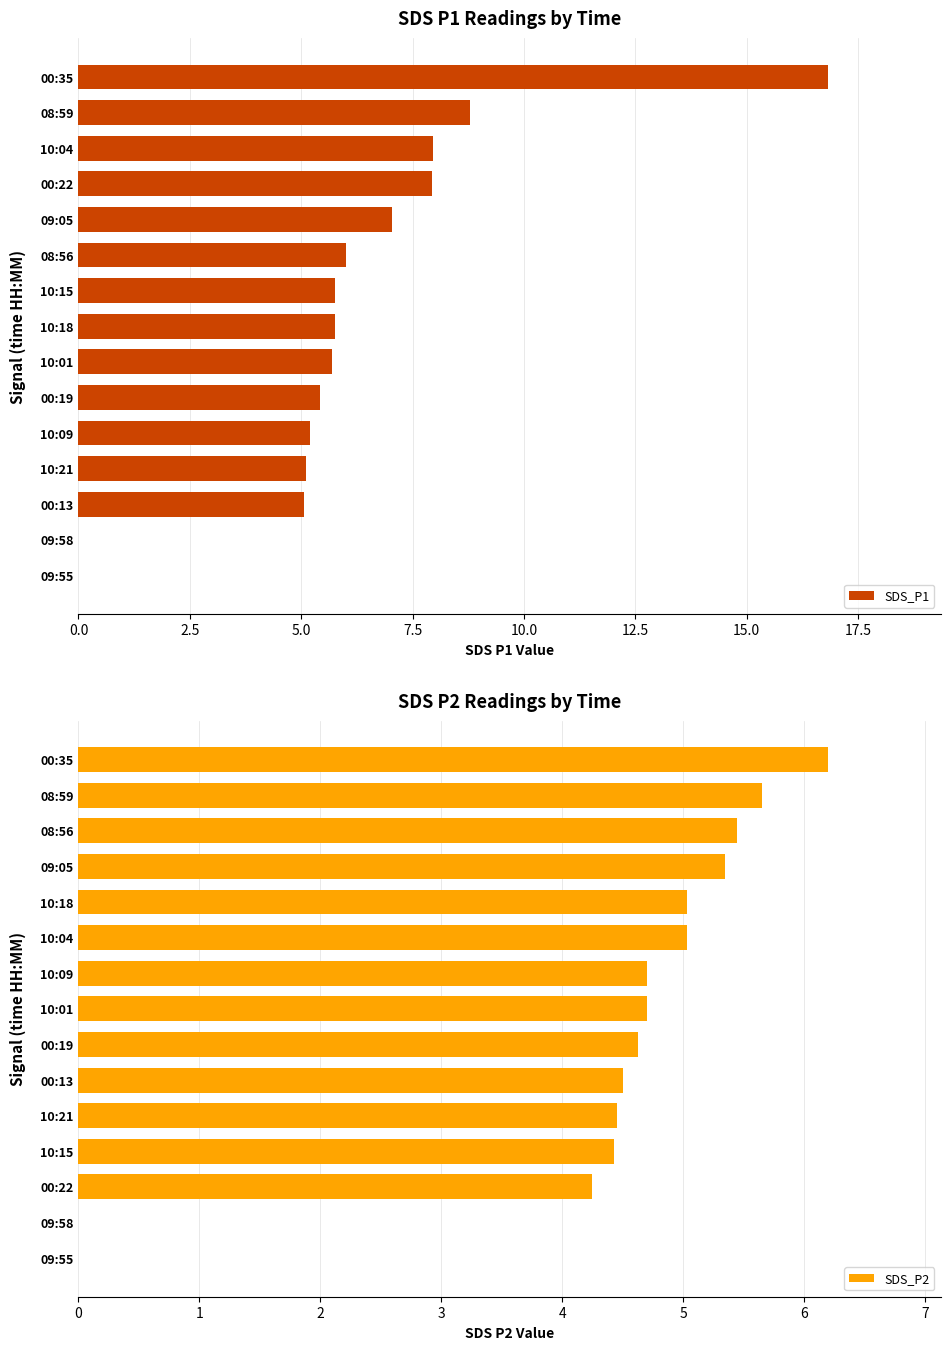

How many groups of bars are there?

15